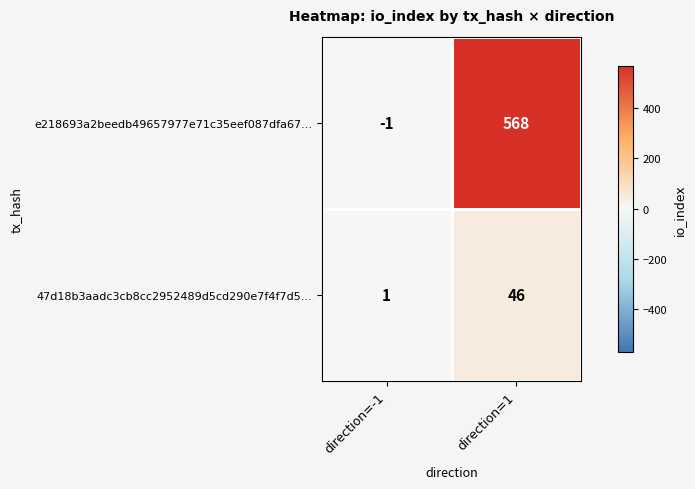

Where is 47d18b3aadc3cb8cc2952489d5cd290e7f4f7d5... nearest to the value 23?

direction=-1